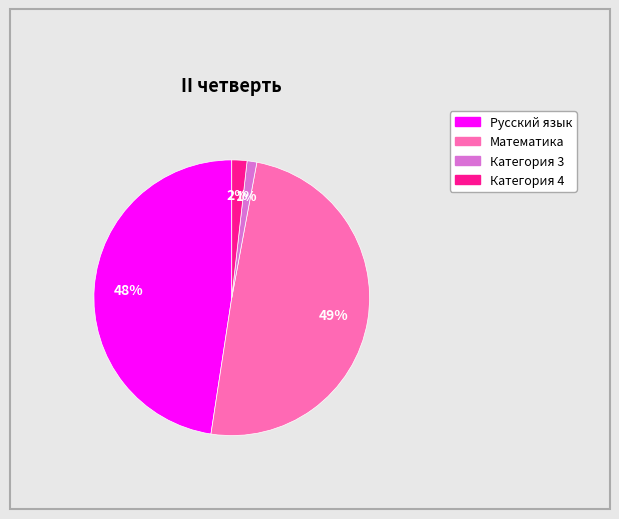

Combined, do Категория 3 and Русский язык account for over 50%?

No